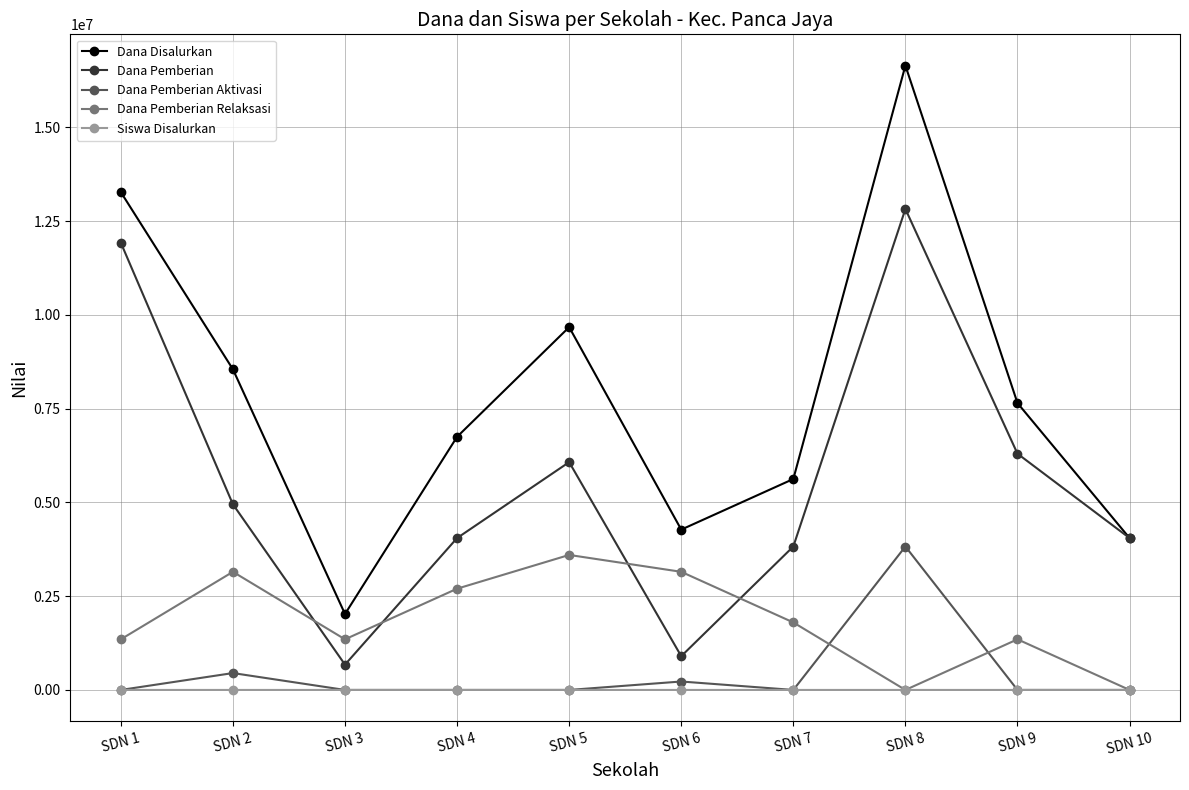

Count the number of data series in this chart.

5